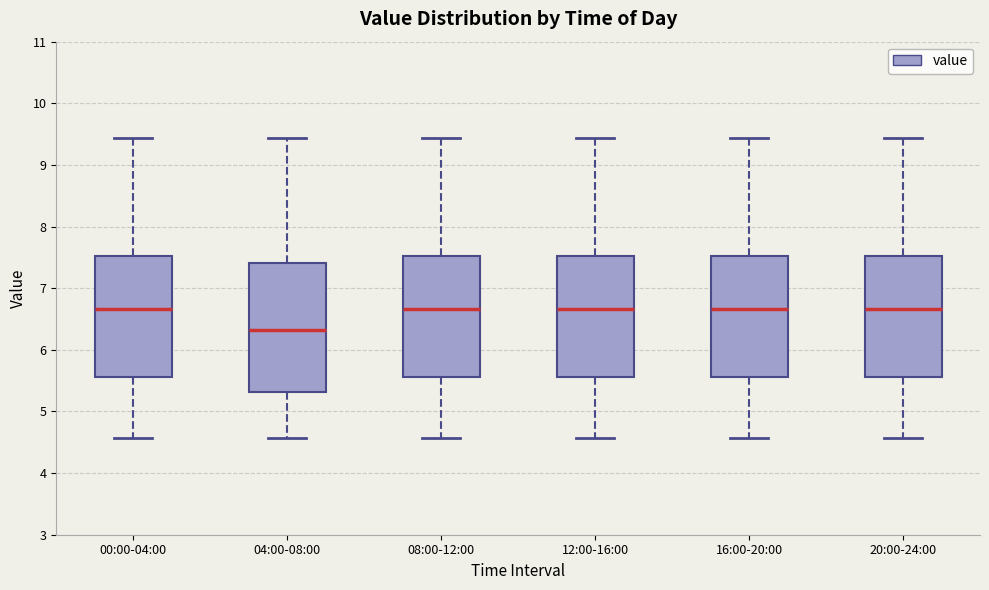

Reading left to right, transcribe this box plot: for each box, give where its median line is, the range the box spans, and where its two whiskers end, as read against the y-axis. The values are not printed on the chart, so give them approximately, as read against the axis.

00:00-04:00: median 6.7, box 5.6 to 7.5, whiskers 4.6 to 9.4
04:00-08:00: median 6.3, box 5.3 to 7.4, whiskers 4.6 to 9.4
08:00-12:00: median 6.7, box 5.6 to 7.5, whiskers 4.6 to 9.4
12:00-16:00: median 6.7, box 5.6 to 7.5, whiskers 4.6 to 9.4
16:00-20:00: median 6.7, box 5.6 to 7.5, whiskers 4.6 to 9.4
20:00-24:00: median 6.7, box 5.6 to 7.5, whiskers 4.6 to 9.4